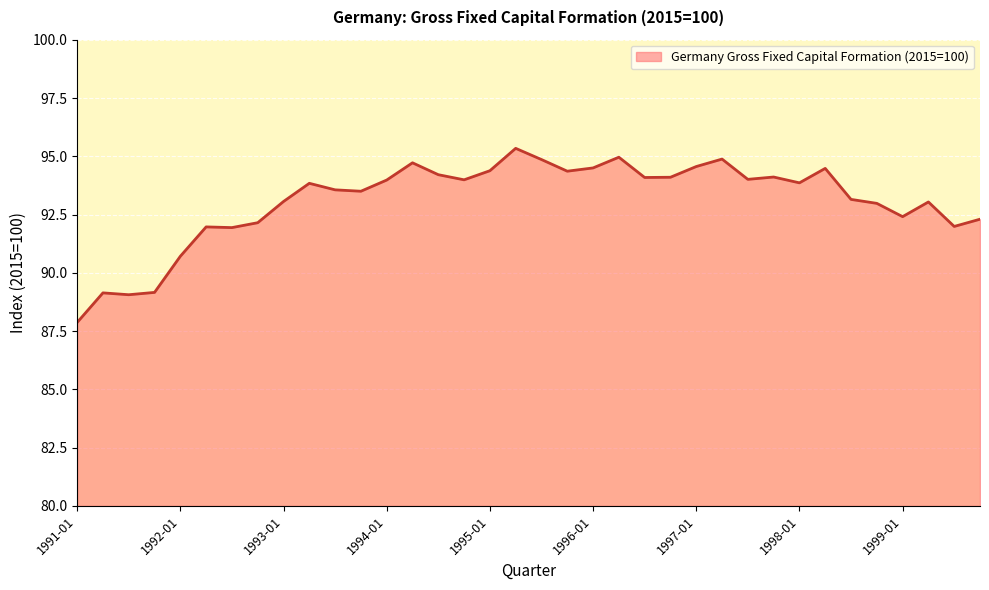

What is the minimum value shown in the chart?

87.9